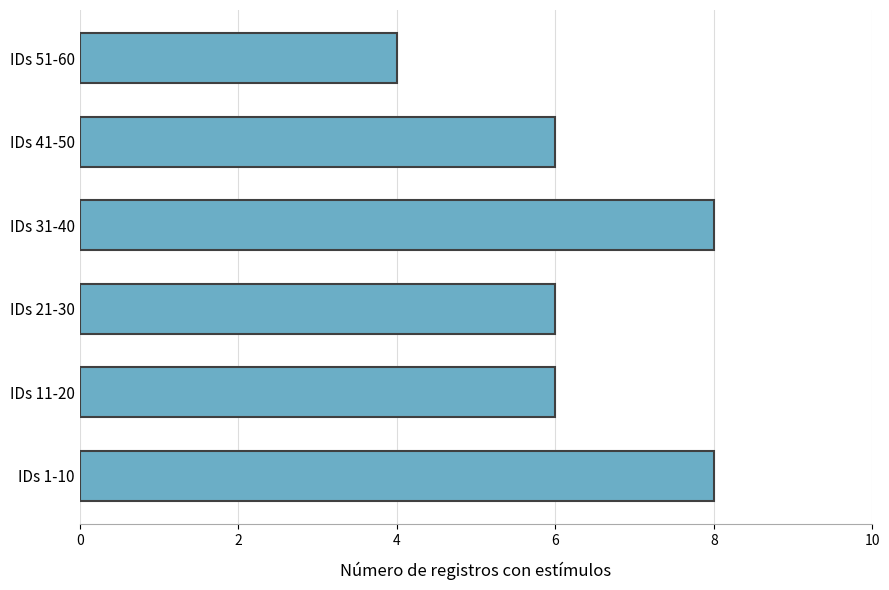

Count the number of data series in this chart.

1